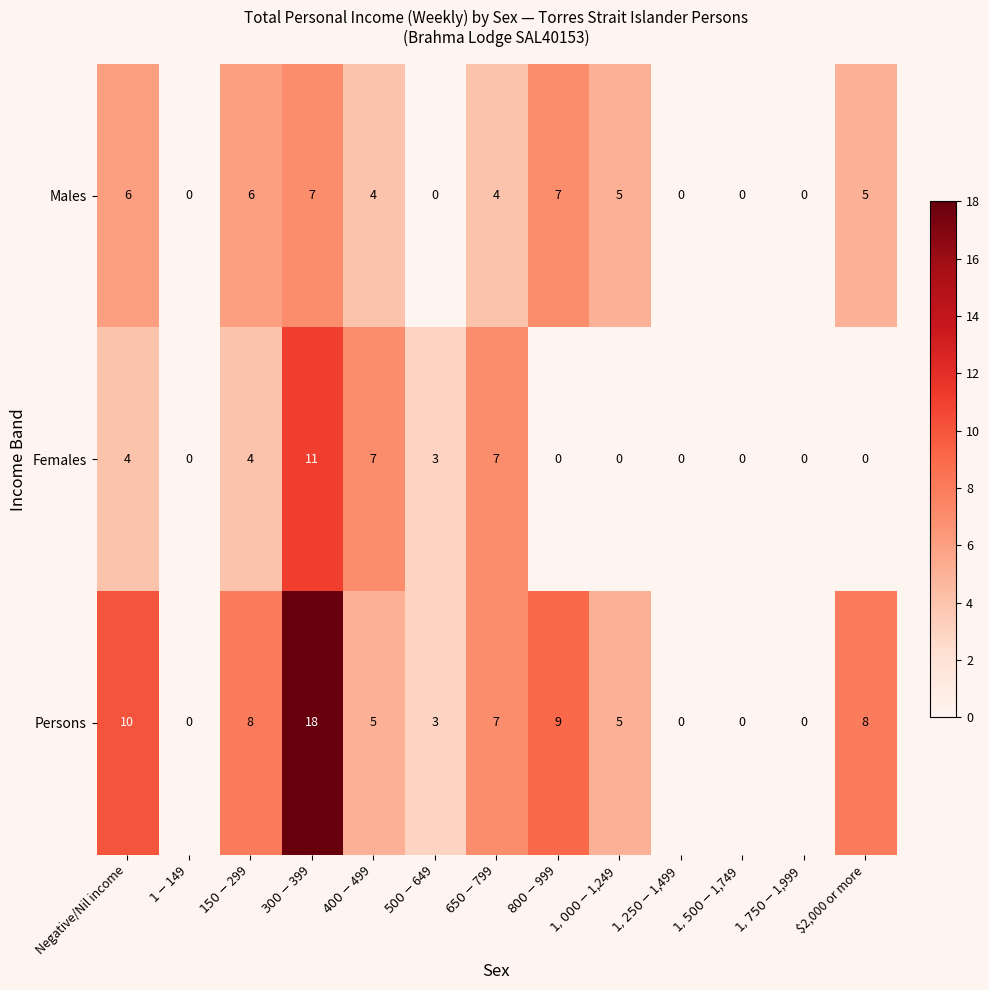

Rank the series by their maximum value, from lowest to highest.

Males, Females, Persons